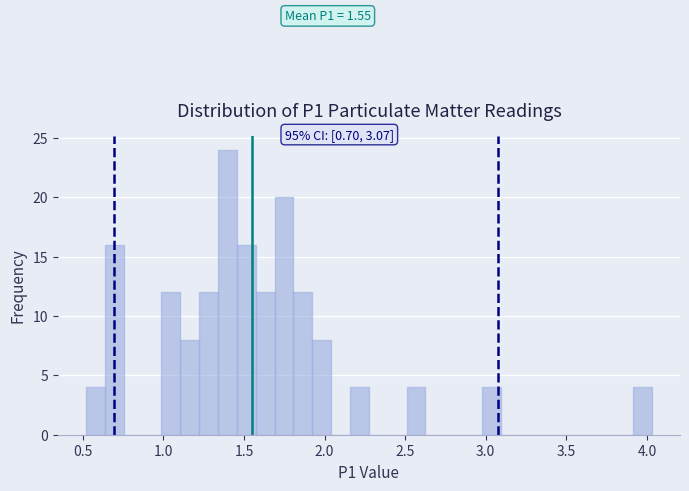

Around what value on the x-axis is the tallest bar? Give the approximate position of its centre, as read against the axis.

1.40